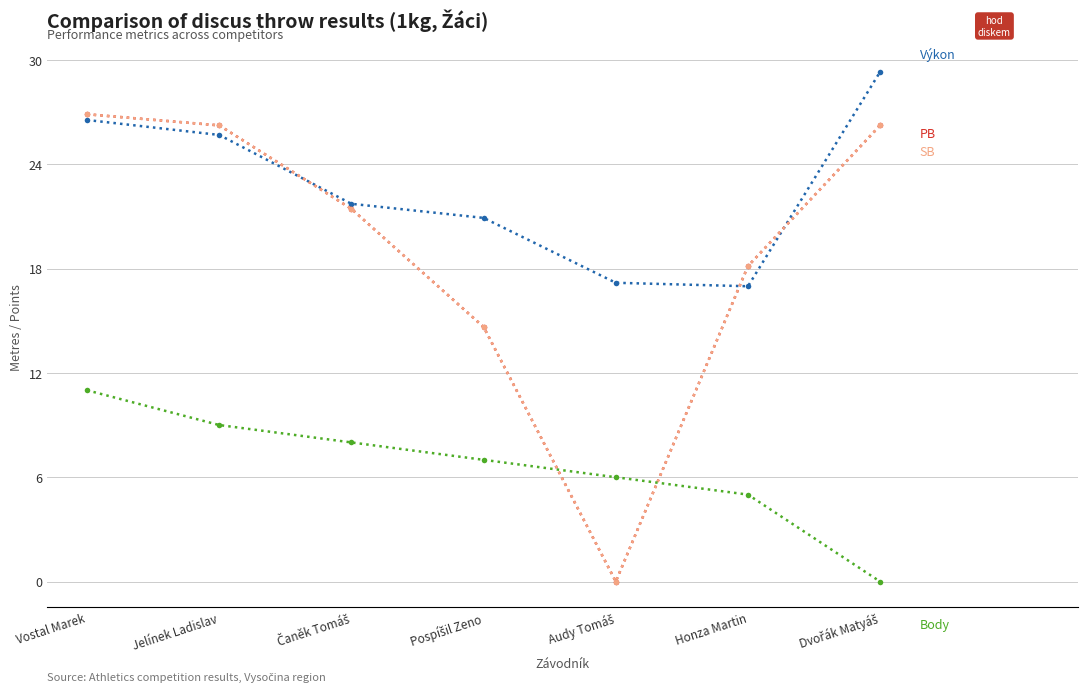

The value of Výkon at Dvořák Matyáš is 29.3. True or false?

True